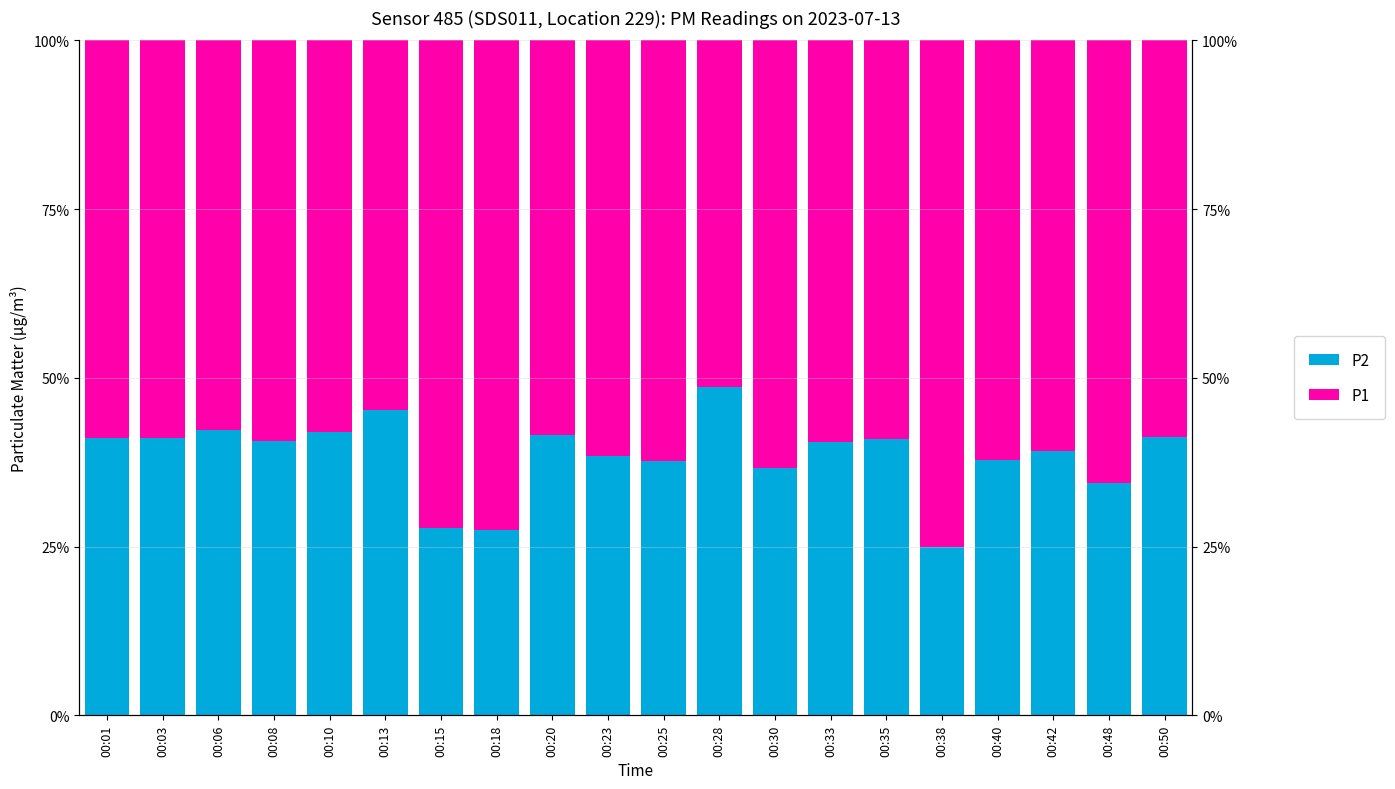

Rank the categories by P2 value from lowest to highest.

00:38, 00:18, 00:15, 00:48, 00:30, 00:25, 00:40, 00:23, 00:42, 00:33, 00:08, 00:35, 00:03, 00:01, 00:50, 00:20, 00:10, 00:06, 00:13, 00:28